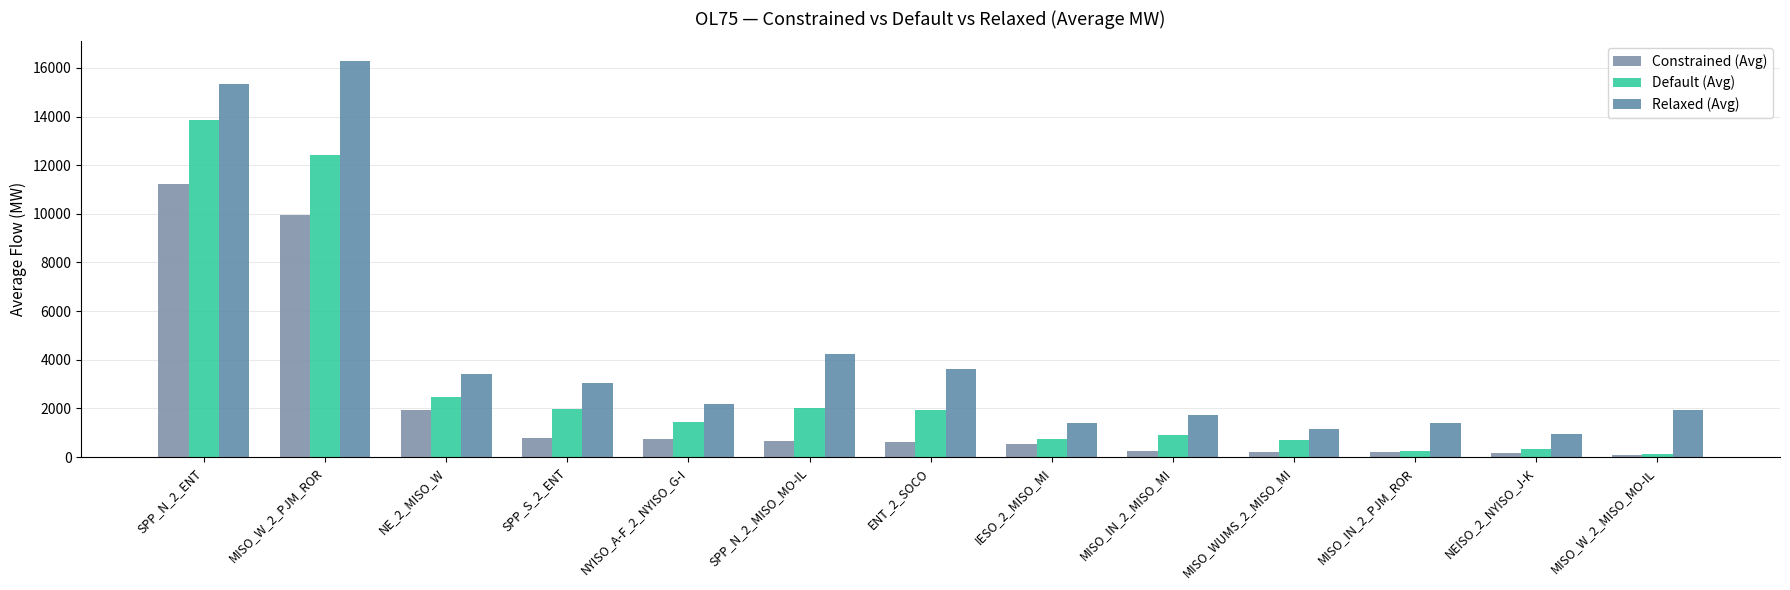

Which series has the largest total across all categories?

Relaxed (Avg)